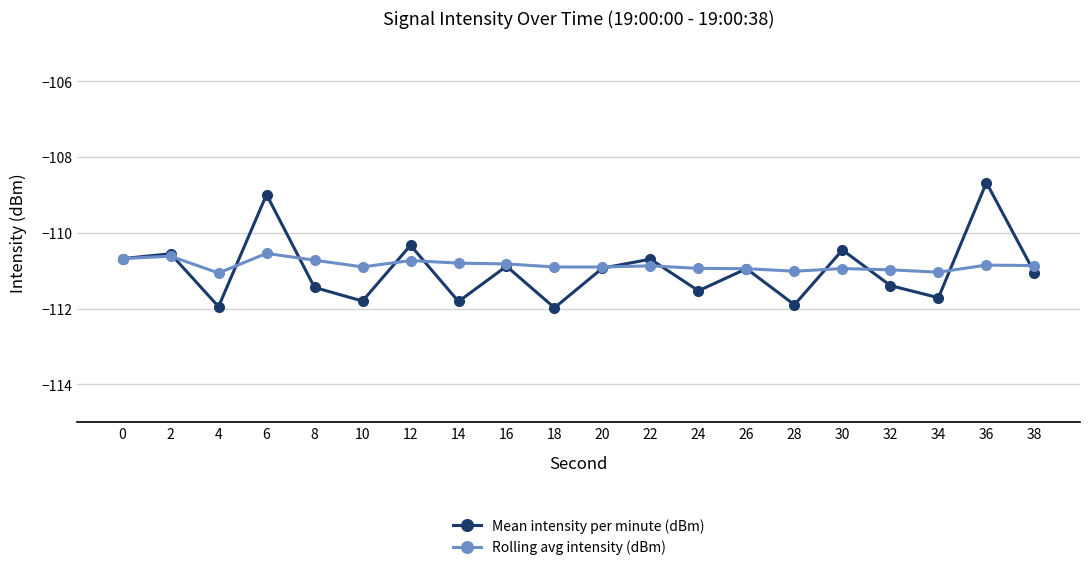

Where is Mean intensity per minute (dBm) nearest to the value -110?

12